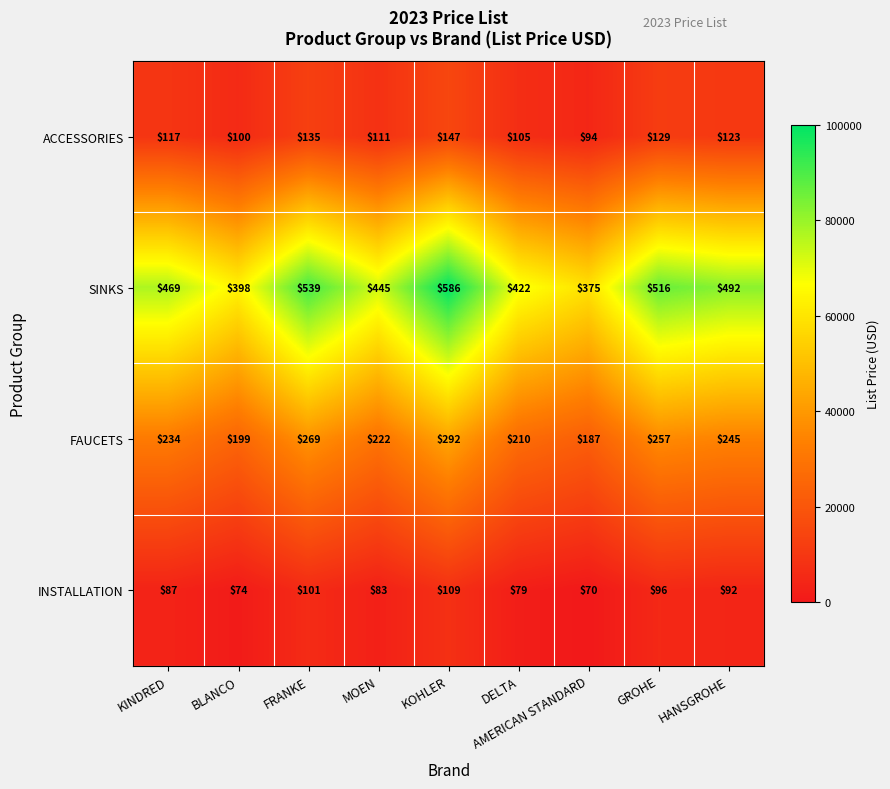

Which category has the highest value in the SINKS series?

KOHLER